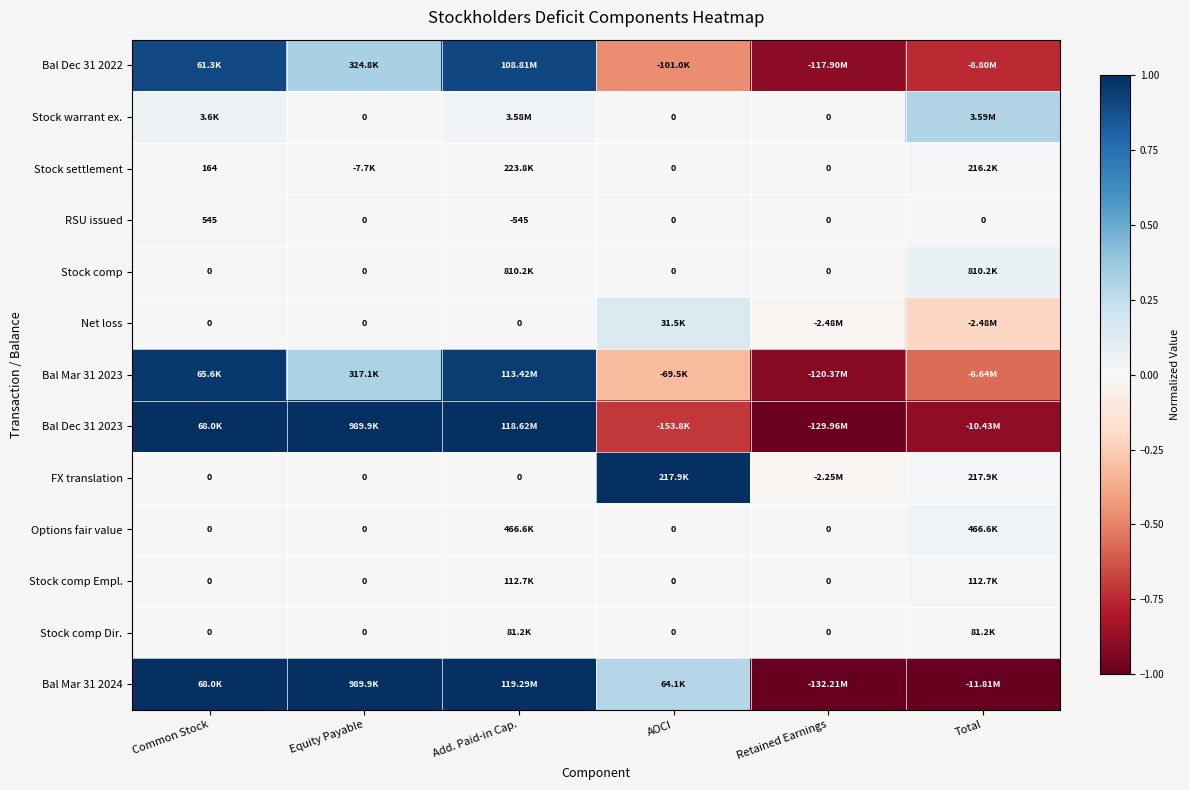

Which category has the highest value in the RSU issued series?

Common Stock